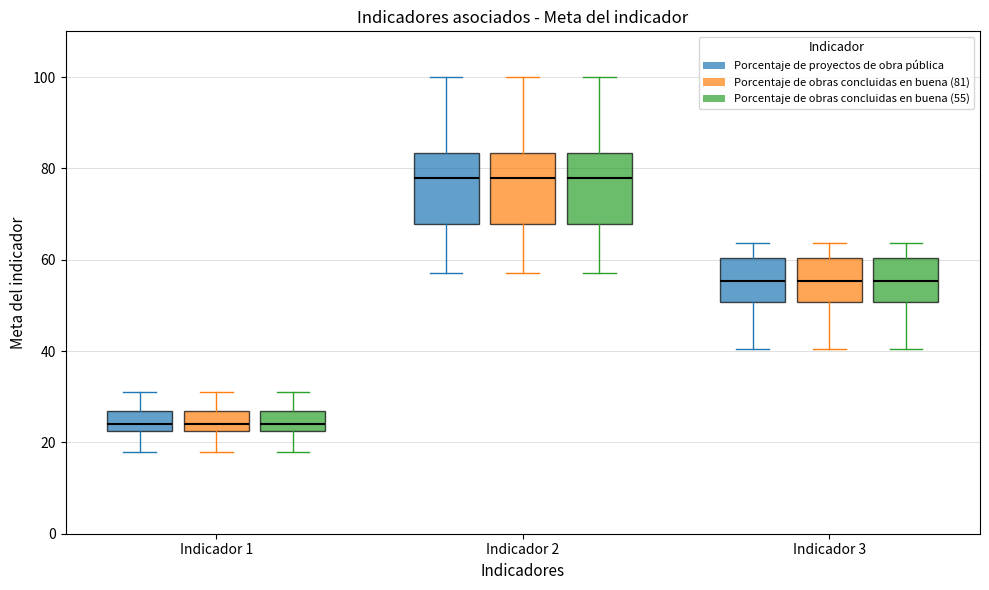

Reading left to right, transcribe this box plot: for each box, give where its median line is, the range the box spans, and where its two whiskers end, as read against the y-axis. The values are not printed on the chart, so give them approximately, as read against the axis.

Indicador 1 (Porcentaje de proyectos de obra pública): median 24, box 22 to 26, whiskers 18 to 30
Indicador 1 (Porcentaje de obras concluidas en buena (81)): median 24, box 22 to 26, whiskers 18 to 30
Indicador 1 (Porcentaje de obras concluidas en buena (55)): median 24, box 22 to 26, whiskers 18 to 30
Indicador 2 (Porcentaje de proyectos de obra pública): median 78, box 68 to 84, whiskers 58 to 100
Indicador 2 (Porcentaje de obras concluidas en buena (81)): median 78, box 68 to 84, whiskers 58 to 100
Indicador 2 (Porcentaje de obras concluidas en buena (55)): median 78, box 68 to 84, whiskers 58 to 100
Indicador 3 (Porcentaje de proyectos de obra pública): median 56, box 50 to 60, whiskers 40 to 64
Indicador 3 (Porcentaje de obras concluidas en buena (81)): median 56, box 50 to 60, whiskers 40 to 64
Indicador 3 (Porcentaje de obras concluidas en buena (55)): median 56, box 50 to 60, whiskers 40 to 64